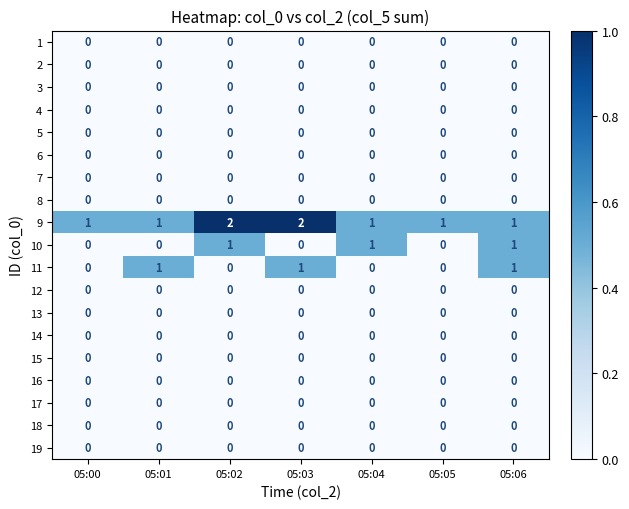

Which series has the largest total across all categories?

9